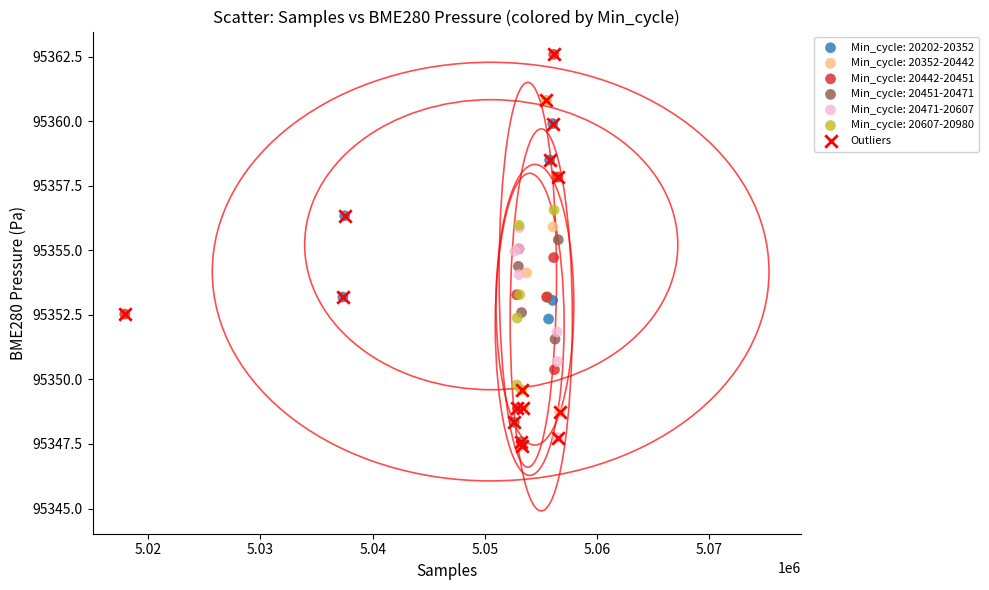

Which series has the largest Y range (max minus min)?

Outliers